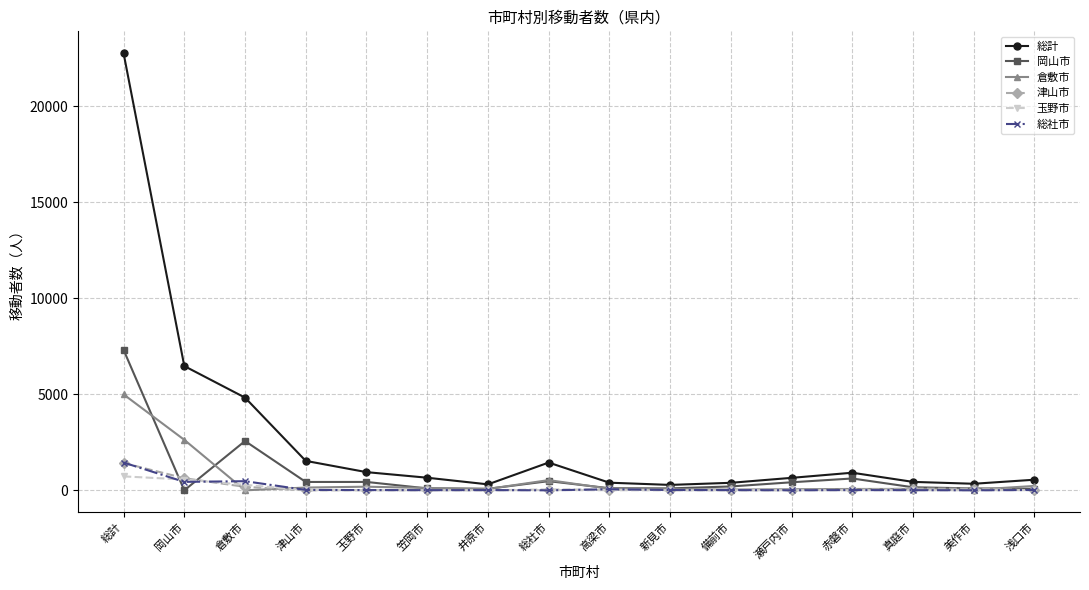

What is the difference between the second highest and second lowest values in the 総計 series?

6164